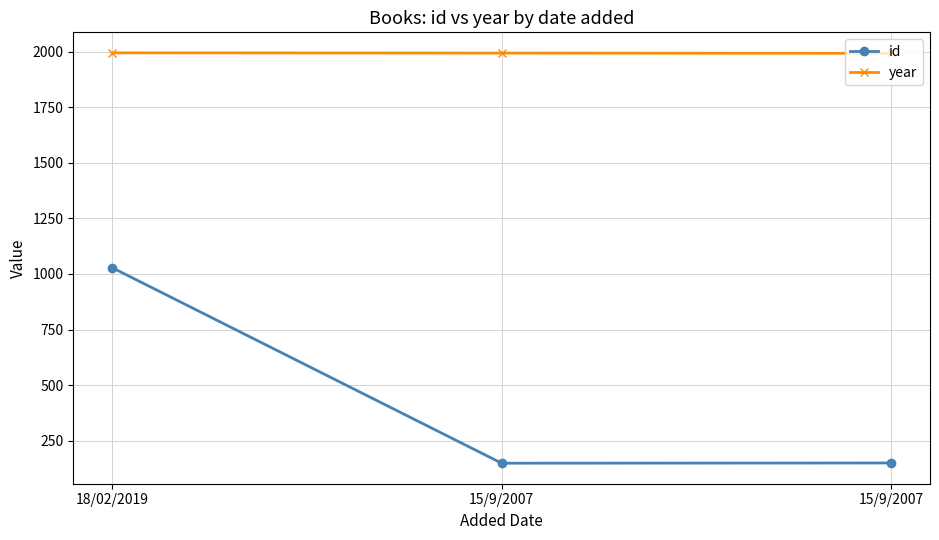

True or false: year has a value of 712 at 15/9/2007.

False